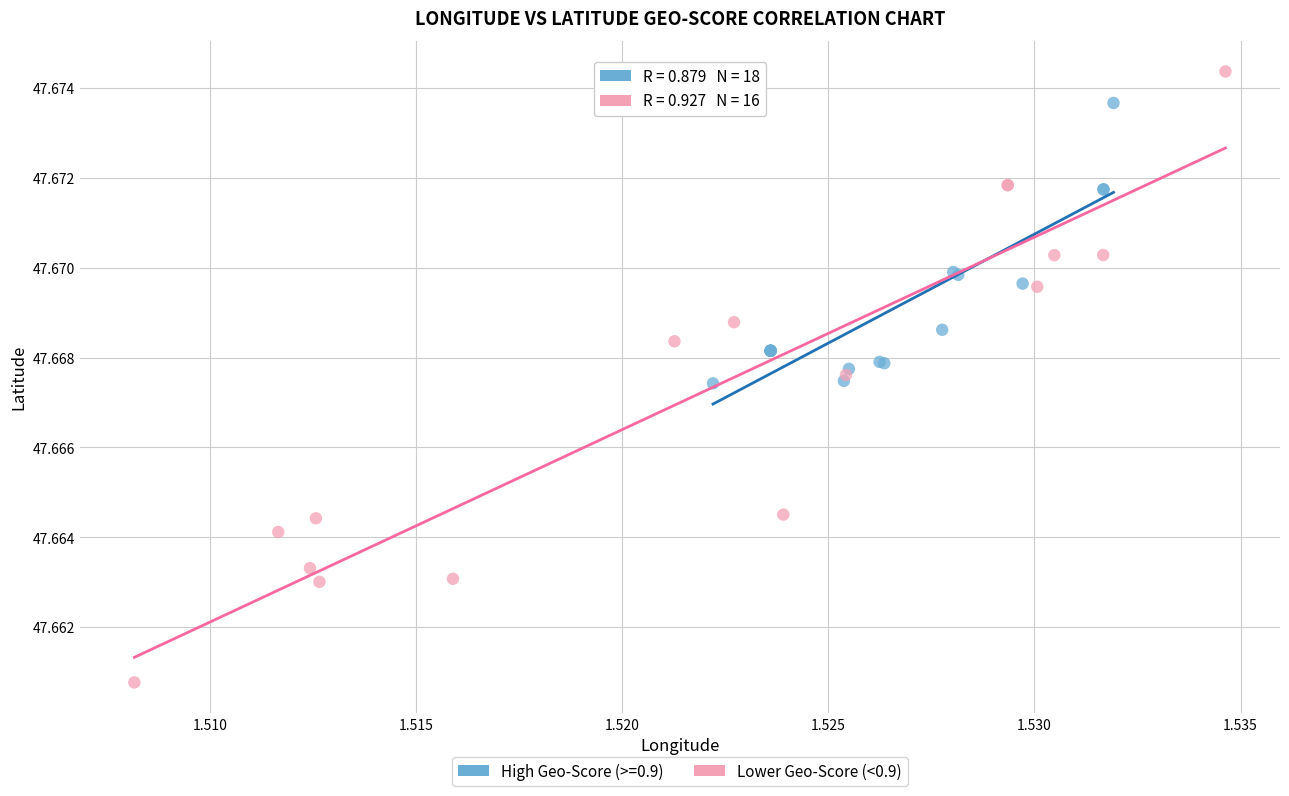

Which series contains the highest Y value?

Lower Geo-Score (<0.9)